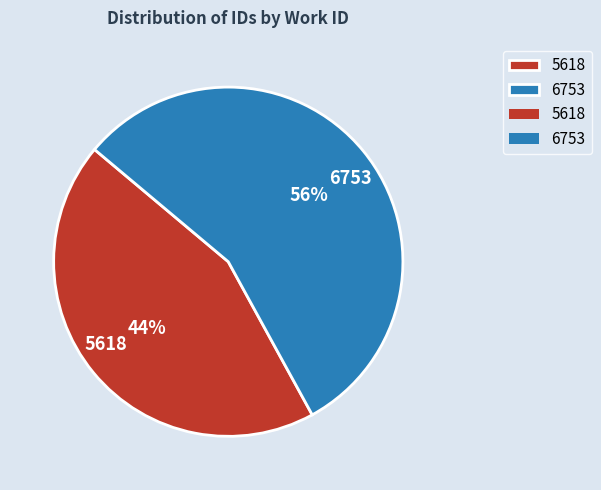

To the nearest percent, what is the difference between the 5618 and 6753 slice percentages?

12%